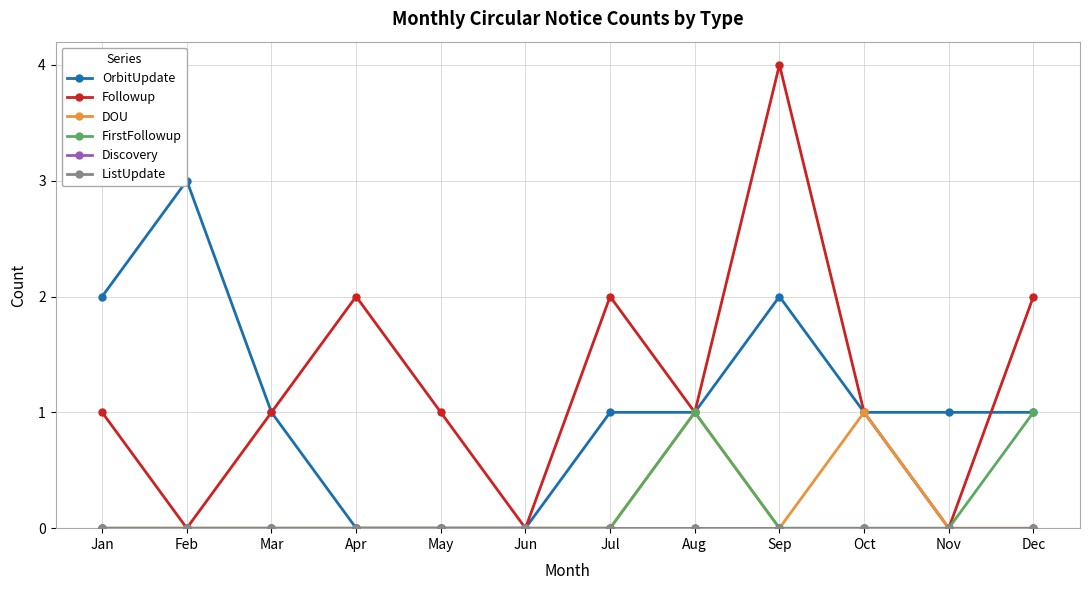

At how many categories does at least one series exceed 1?

6